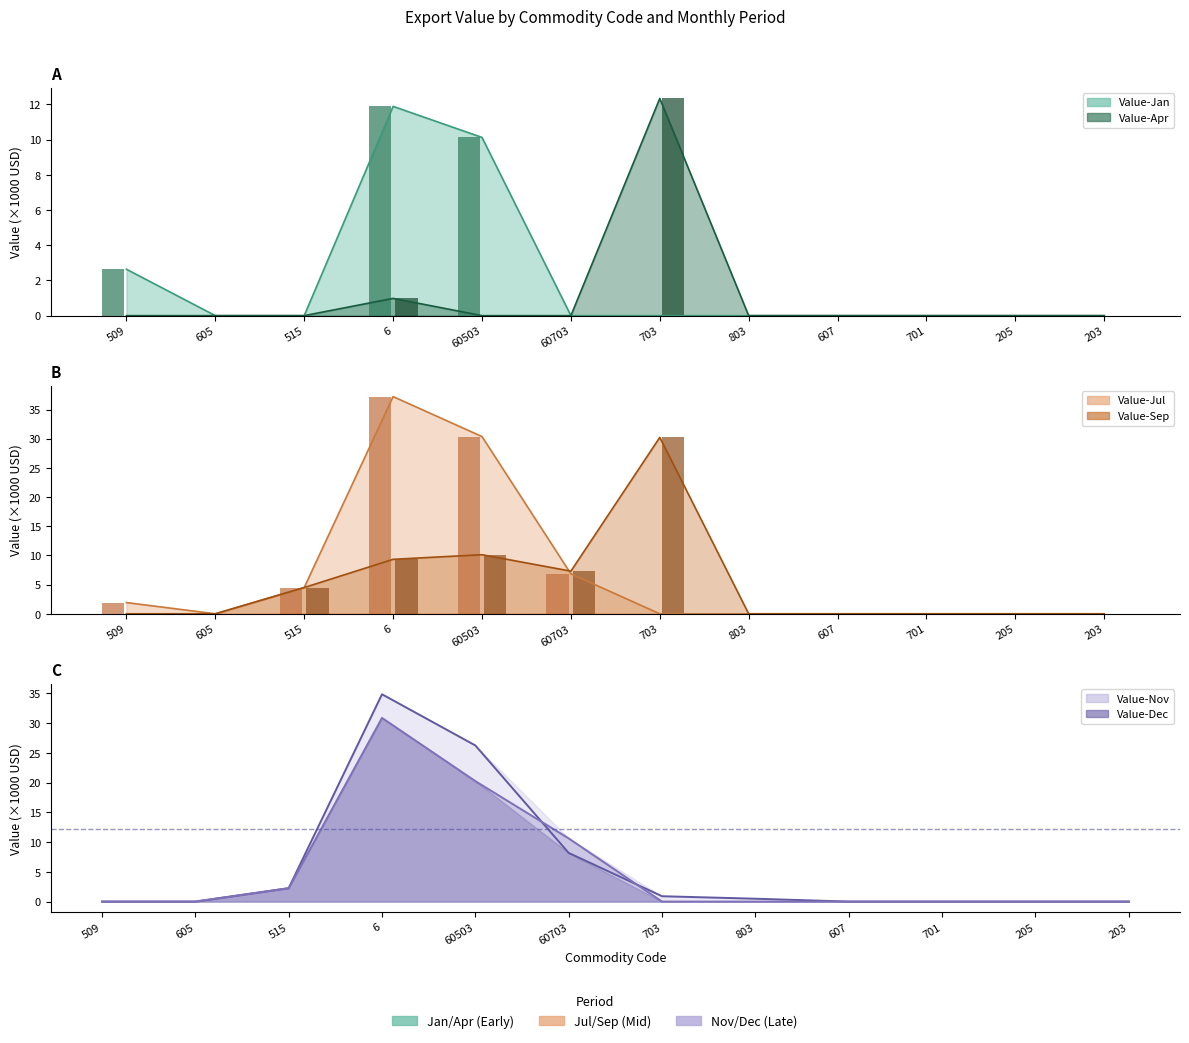

What are all the series names shown in the legend?

Value-Jan, Value-Apr, Value-Jul, Value-Sep, Value-Nov, Value-Dec